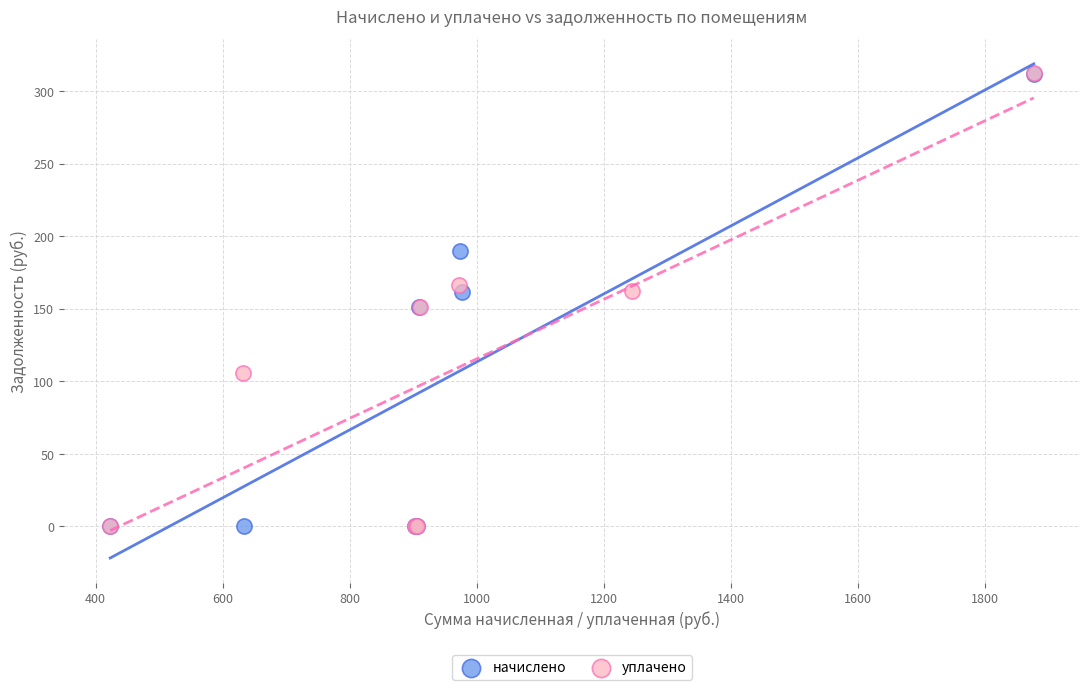

Which series has the widest spread of Y values?

уплачено